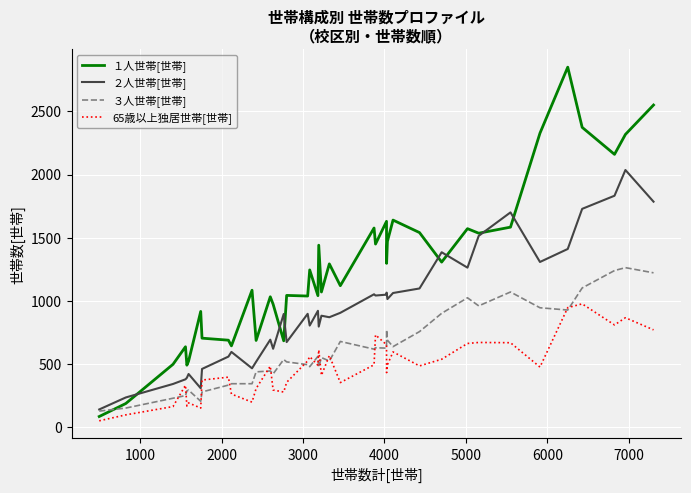

What is the maximum value shown in the chart?

2851